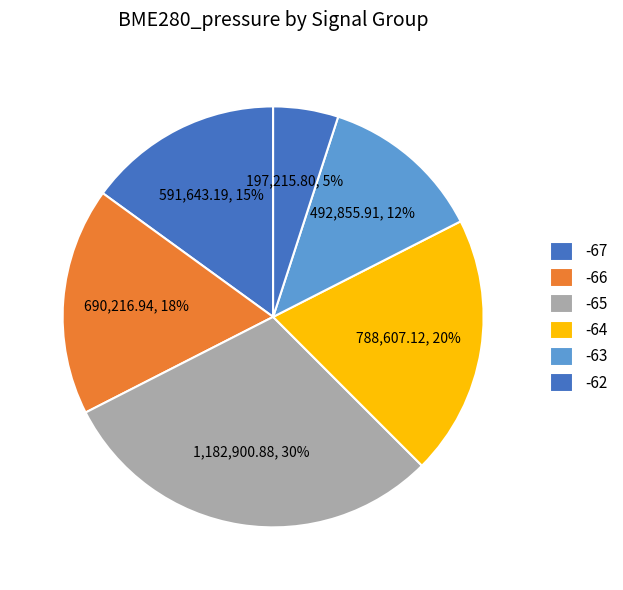

Does any single category account for the majority?

No